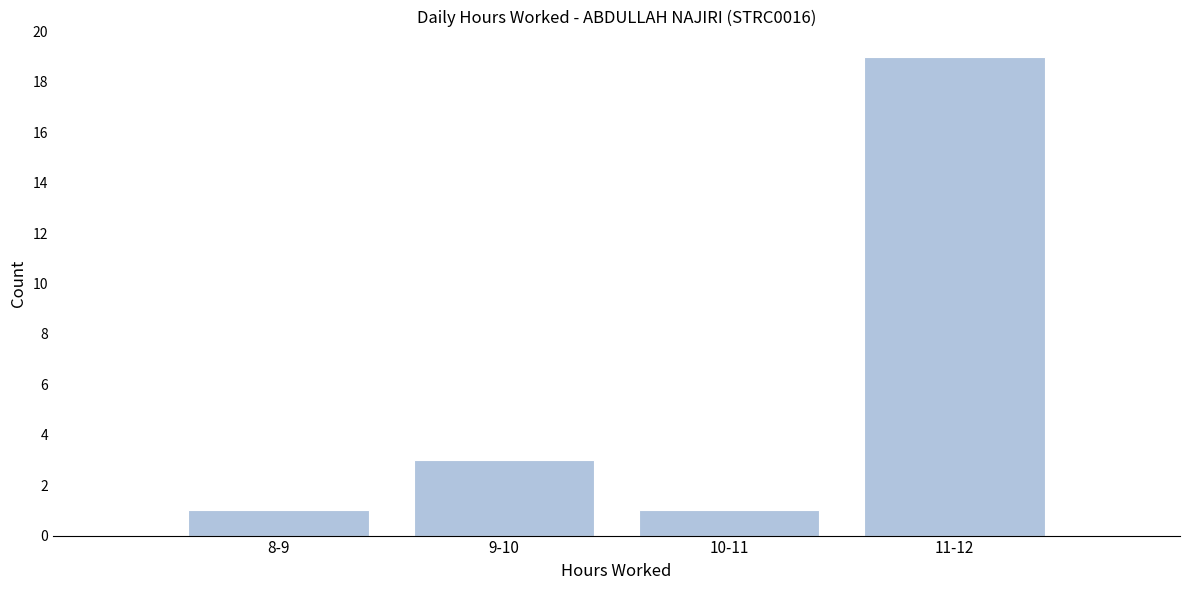

Reading right to left, transcribe all the data shown in this chart.

19	1	3	1